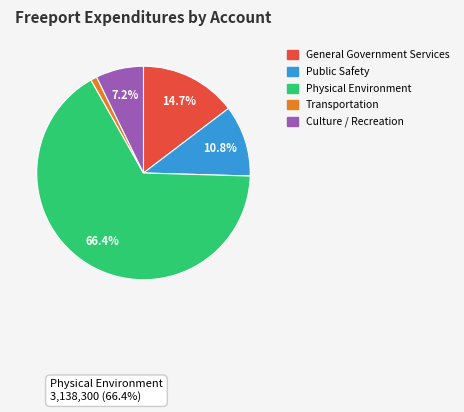

How many slices are in this pie chart?

5